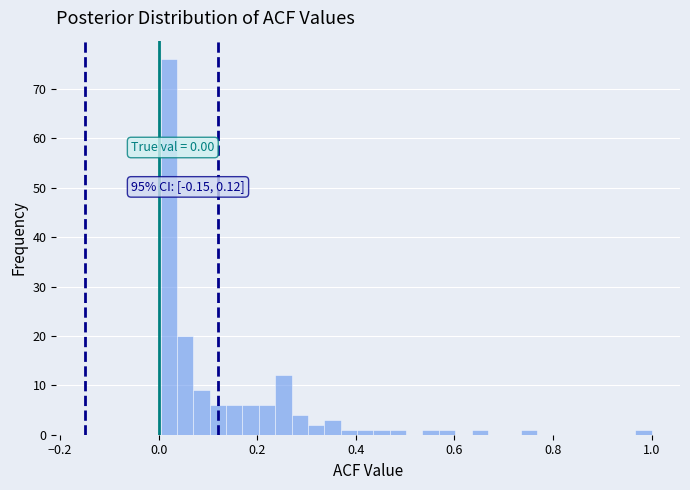

Around what value on the x-axis is the tallest bar? Give the approximate position of its centre, as read against the axis.

0.02